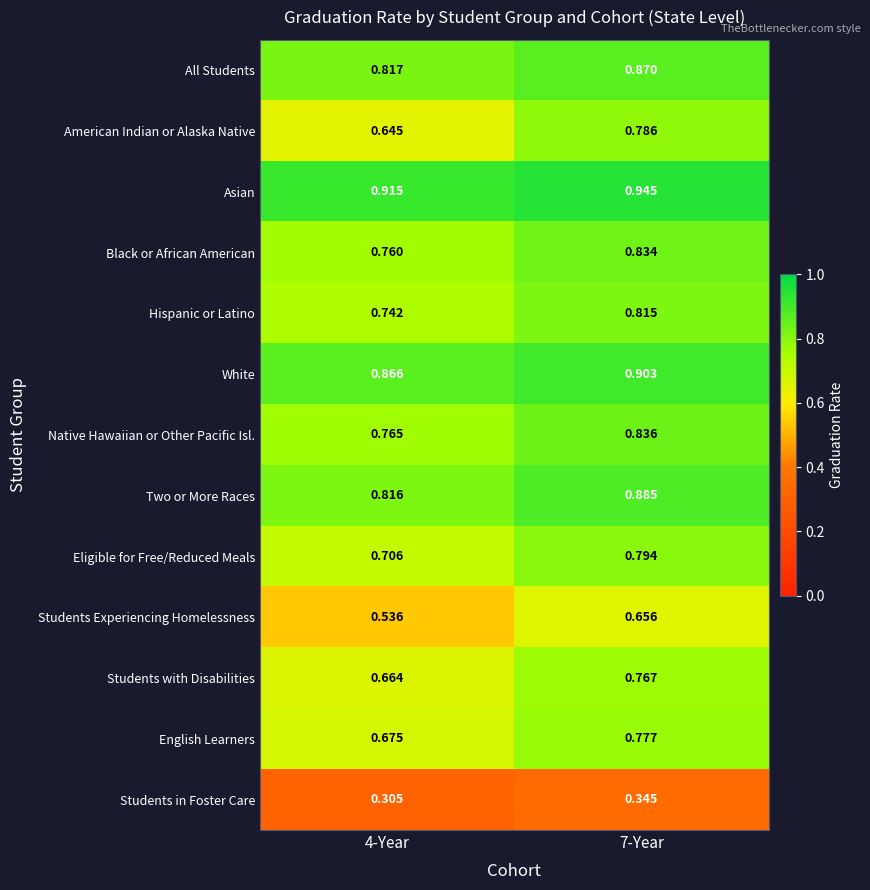

Which series has the largest range (max minus min)?

American Indian or Alaska Native